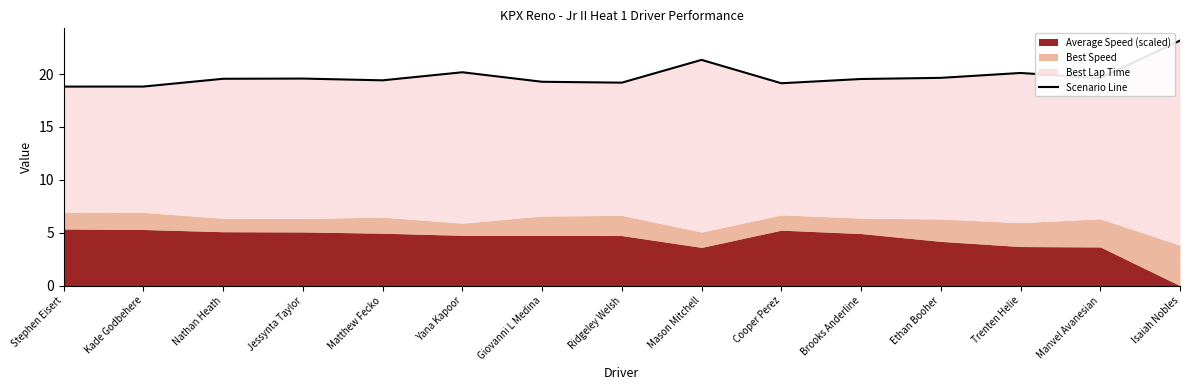

What is the smallest value displayed?

18.8